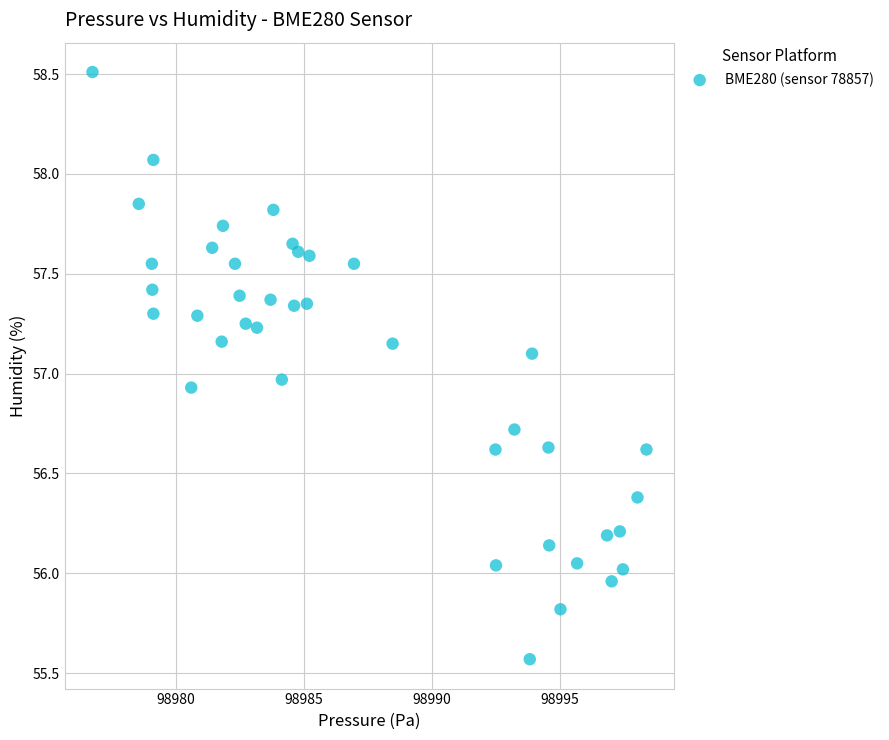

What is the range of Y values (max minus min)?

2.9